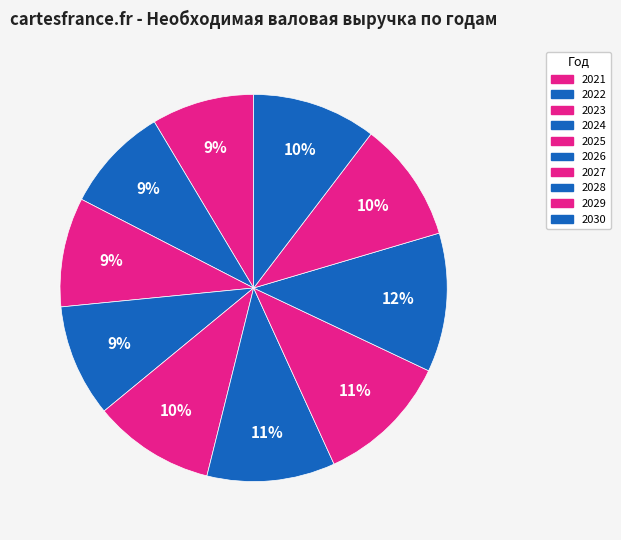

Is 2030 the majority of the pie?

No